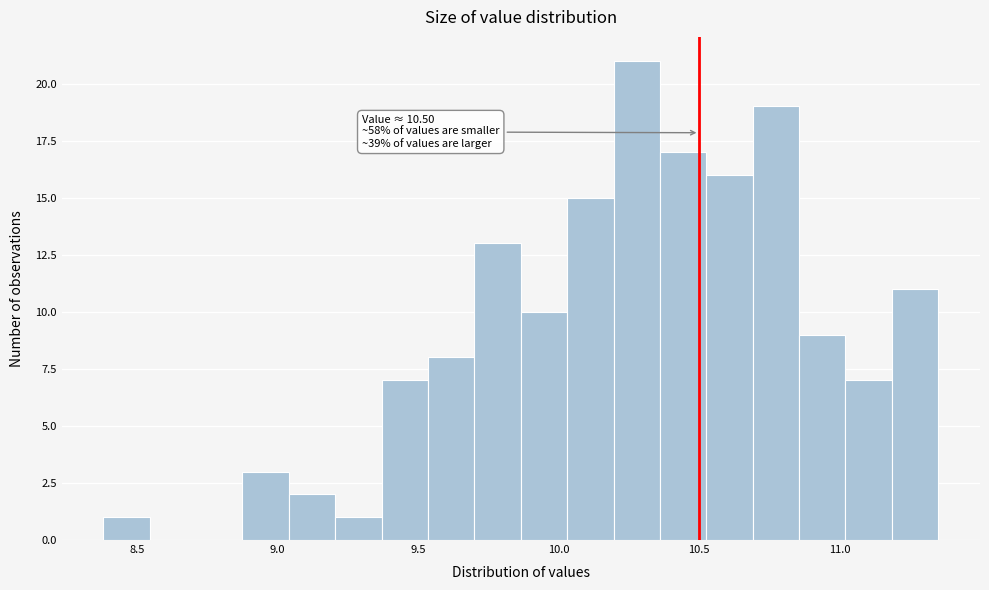

Around what value on the x-axis is the tallest bar? Give the approximate position of its centre, as read against the axis.

10.30